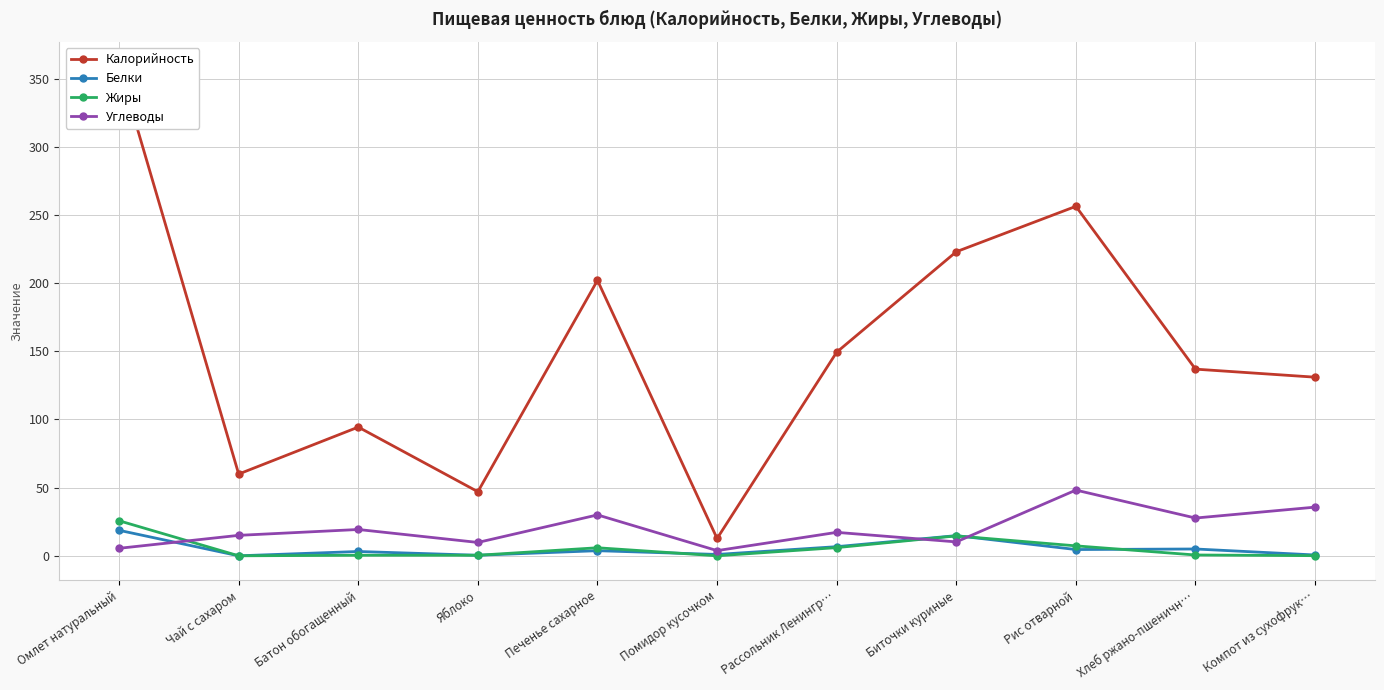

At which label does Жиры reach its peak?

Омлет натуральный